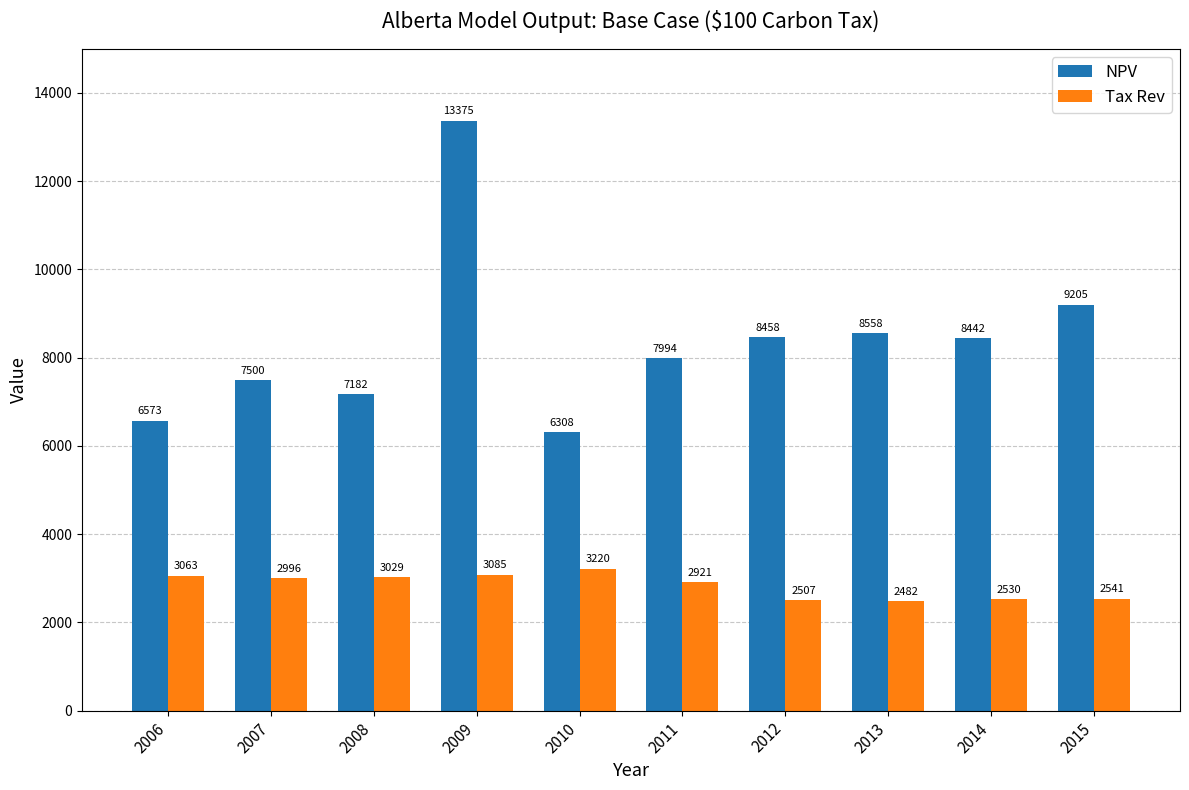

What is the minimum value for Tax Rev?

2481.9